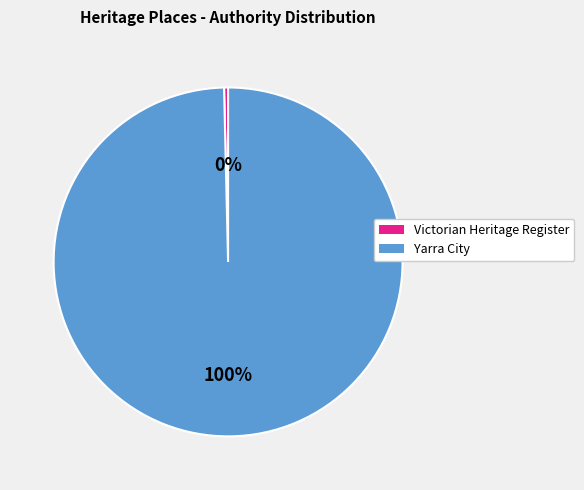

Is there a majority slice in this chart?

Yes